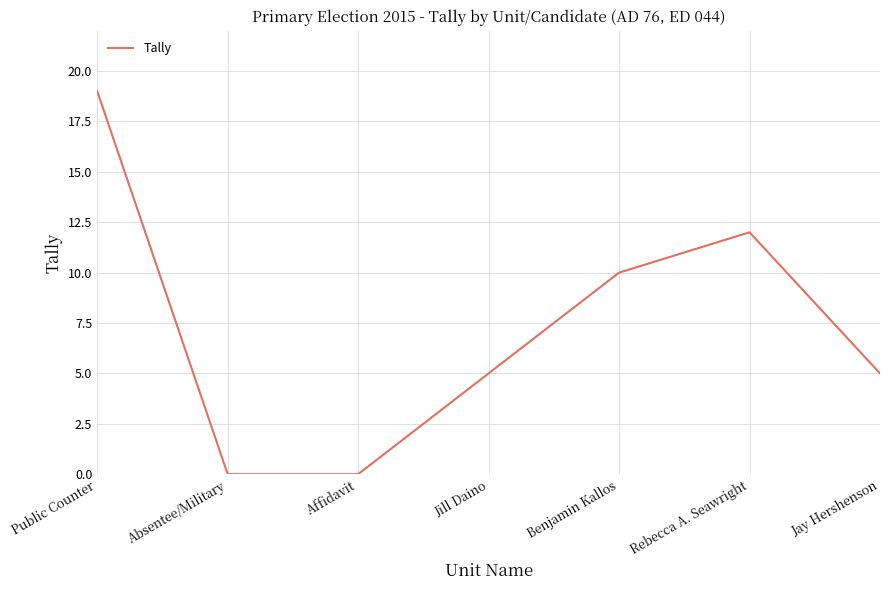

What is the ratio of the value at Benjamin Kallos to the value at Jay Hershenson?

2.0